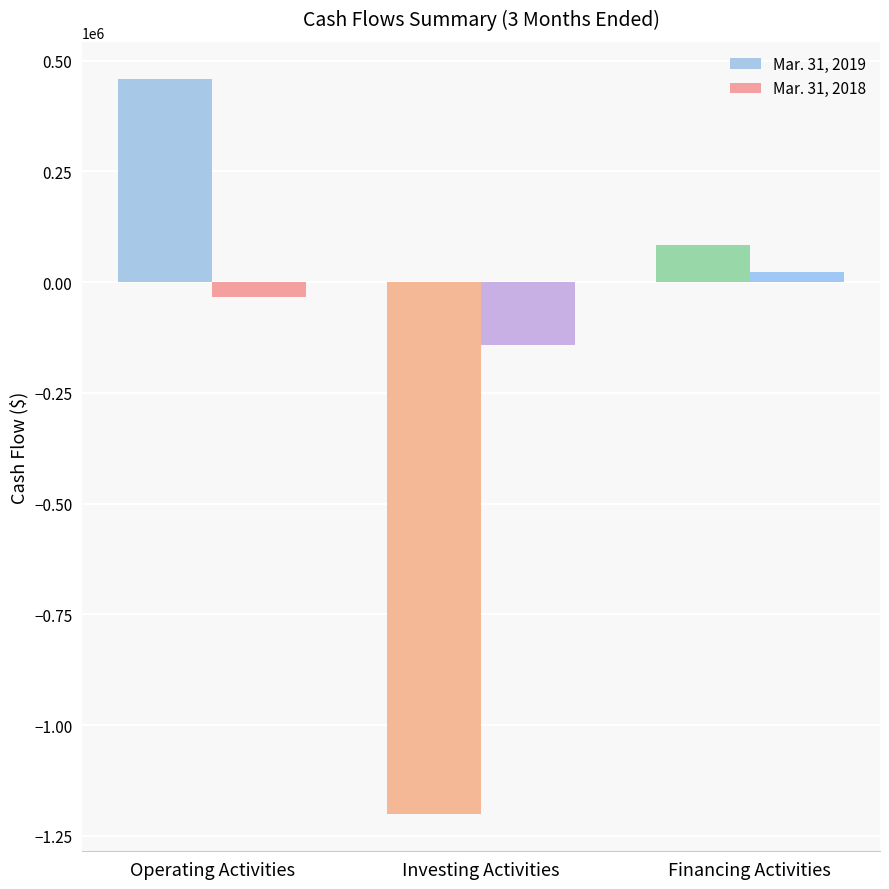

Reading right to left, list all the values displayed in this chart.

Mar. 31, 2019: Financing Activities=84601	Investing Activities=-1201573	Operating Activities=459511
Mar. 31, 2018: Financing Activities=23325	Investing Activities=-142343	Operating Activities=-33103